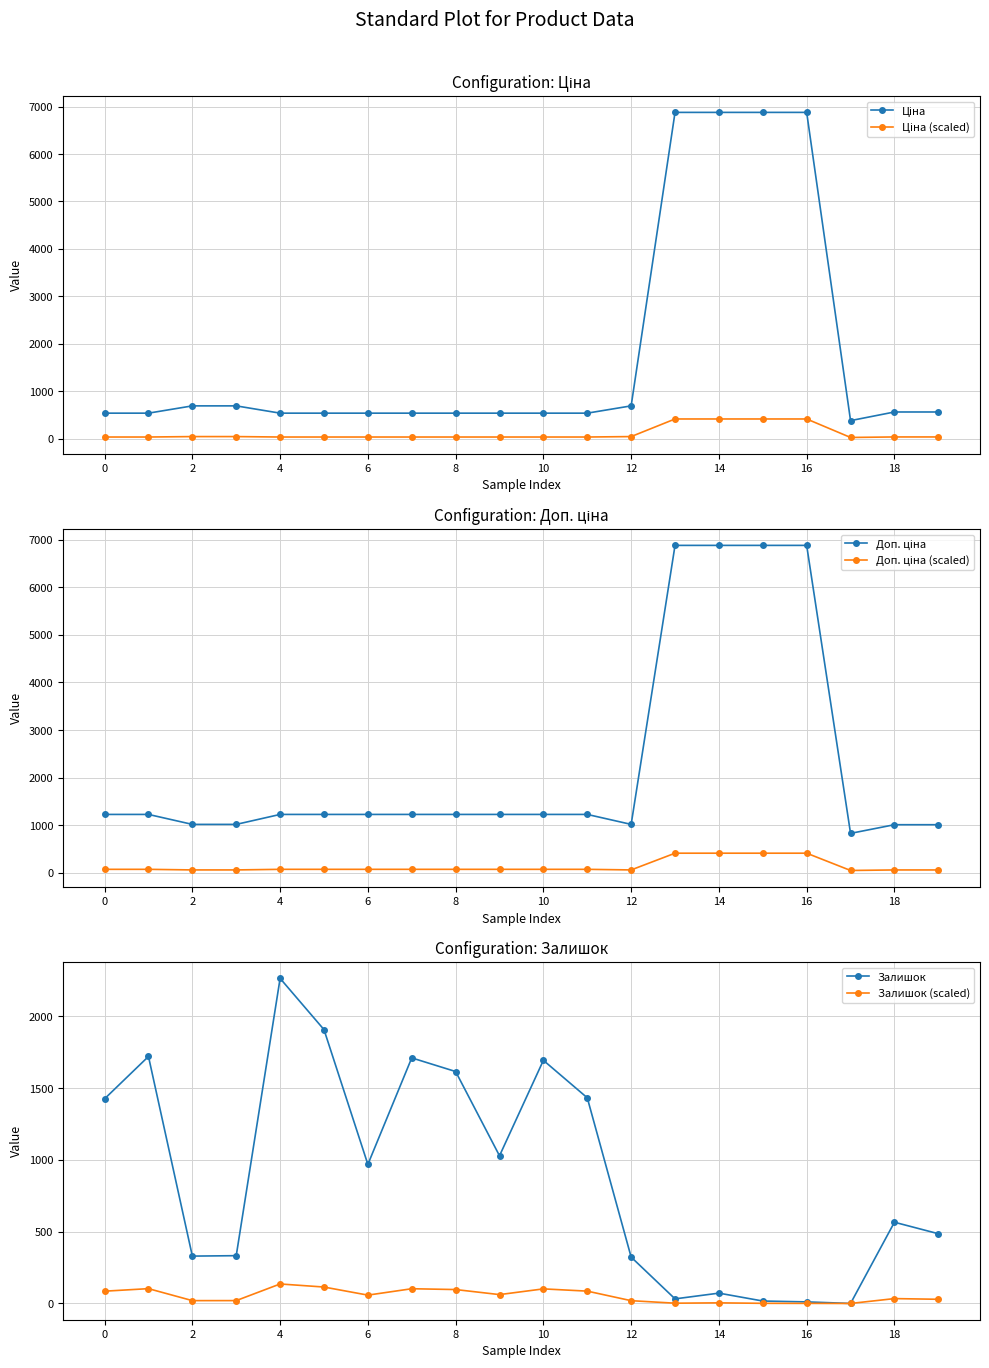

Reading left to right, transcribe all the data shown in this chart.

Ціна: 535.4	535.4	689.1	689.1	535.4	535.4	535.4	535.4	535.4	535.4	535.4	535.4	689.1	6879.5	6879.5	6879.5	6879.5	377.9	560.2	560.2
Ціна (scaled): 32.1	32.1	41.3	41.3	32.1	32.1	32.1	32.1	32.1	32.1	32.1	32.1	41.3	412.8	412.8	412.8	412.8	22.7	33.6	33.6
Доп. ціна: 1227.2	1227.2	1017.8	1017.8	1227.2	1227.2	1227.2	1227.2	1227.2	1227.2	1227.2	1227.2	1017.8	6879.5	6879.5	6879.5	6879.5	829.0	1011.0	1011.0
Доп. ціна (scaled): 73.6	73.6	61.1	61.1	73.6	73.6	73.6	73.6	73.6	73.6	73.6	73.6	61.1	412.8	412.8	412.8	412.8	49.7	60.7	60.7
Залишок: 1426.0	1721.0	330.0	333.0	2265.0	1908.0	969.0	1711.0	1616.0	1029.0	1694.0	1433.0	323.0	32.0	72.0	17.0	11.0	0.0	566.0	486.0
Залишок (scaled): 85.6	103.3	19.8	20.0	135.9	114.5	58.1	102.7	97.0	61.7	101.6	86.0	19.4	1.9	4.3	1.0	0.7	0.0	34.0	29.2